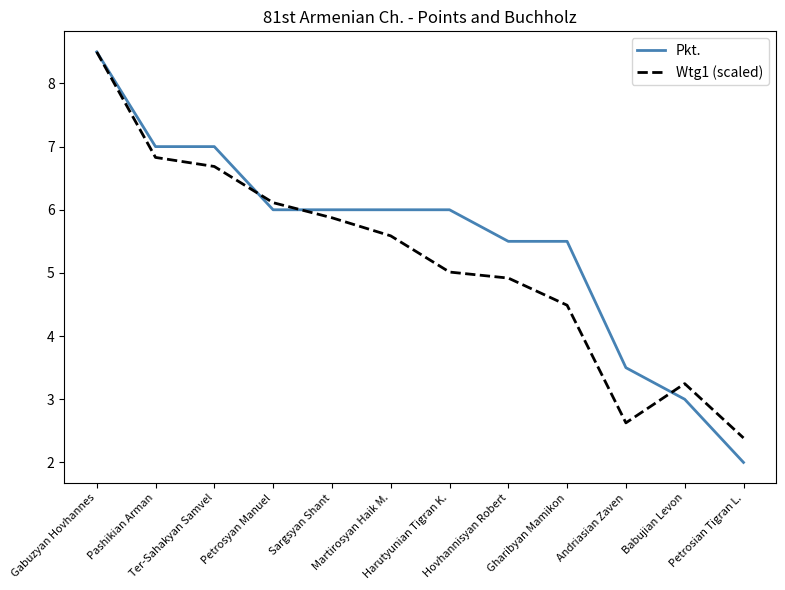

Does the chart display data point markers on the line(s)?

No